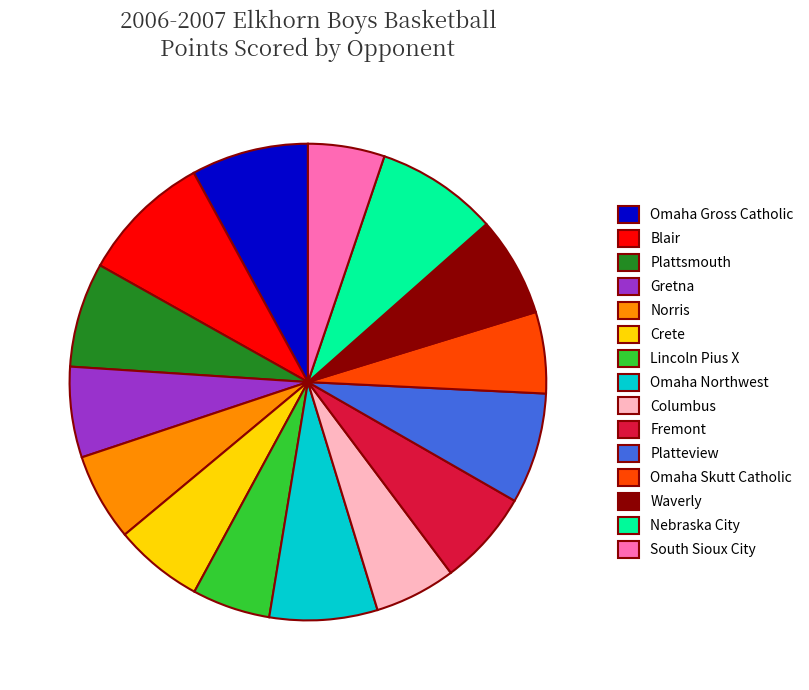

Which slice is the largest?

Blair